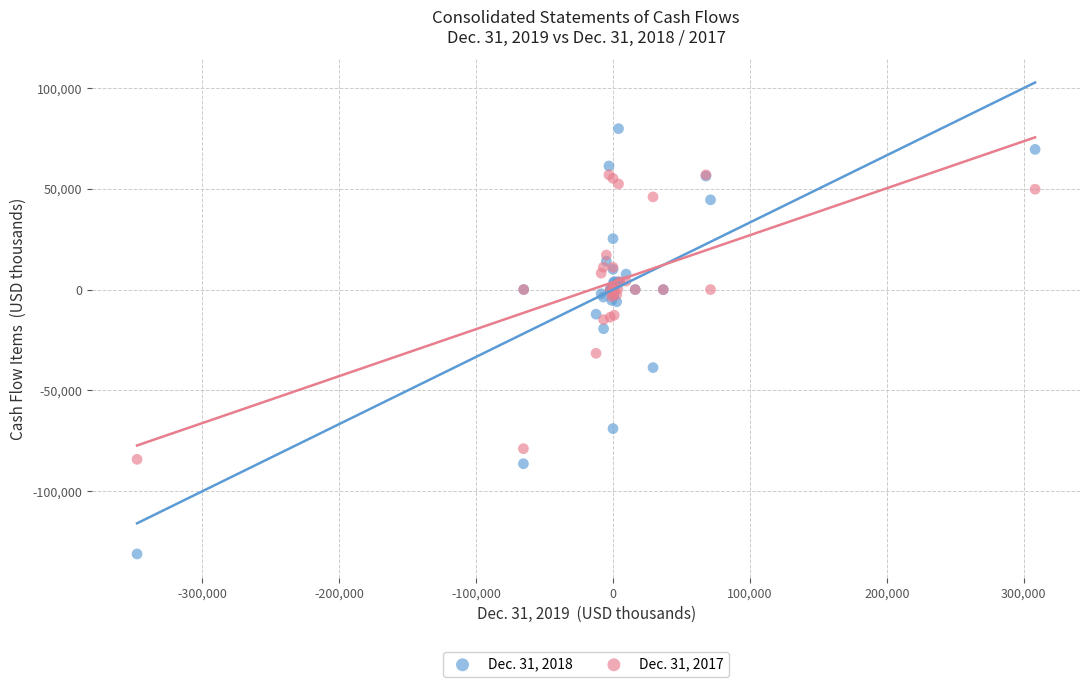

Which series contains the lowest Y value?

Dec. 31, 2018